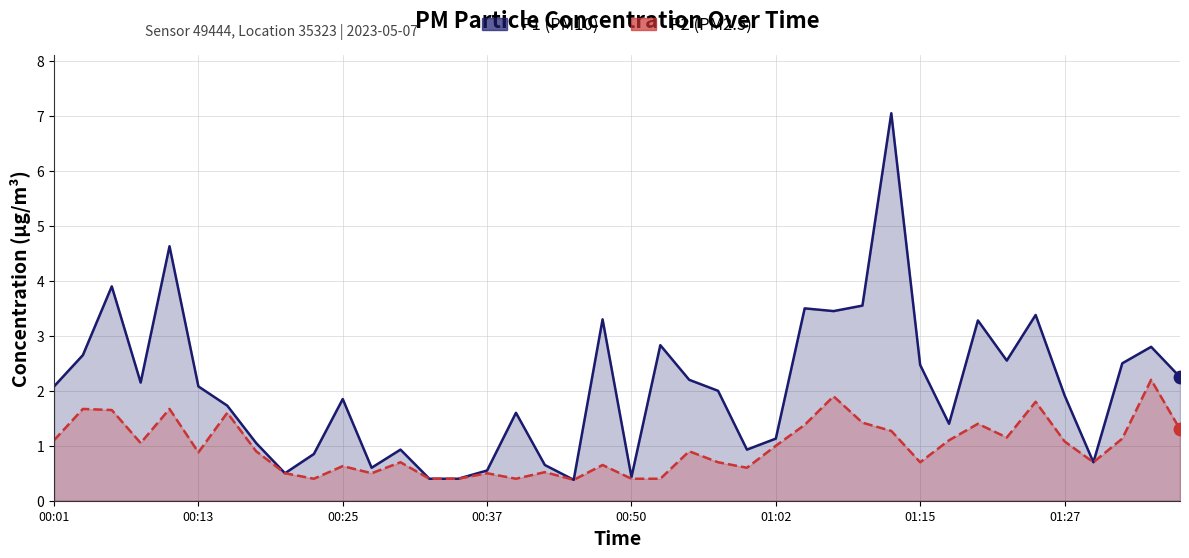

Which series has the widest spread of Y values?

P1